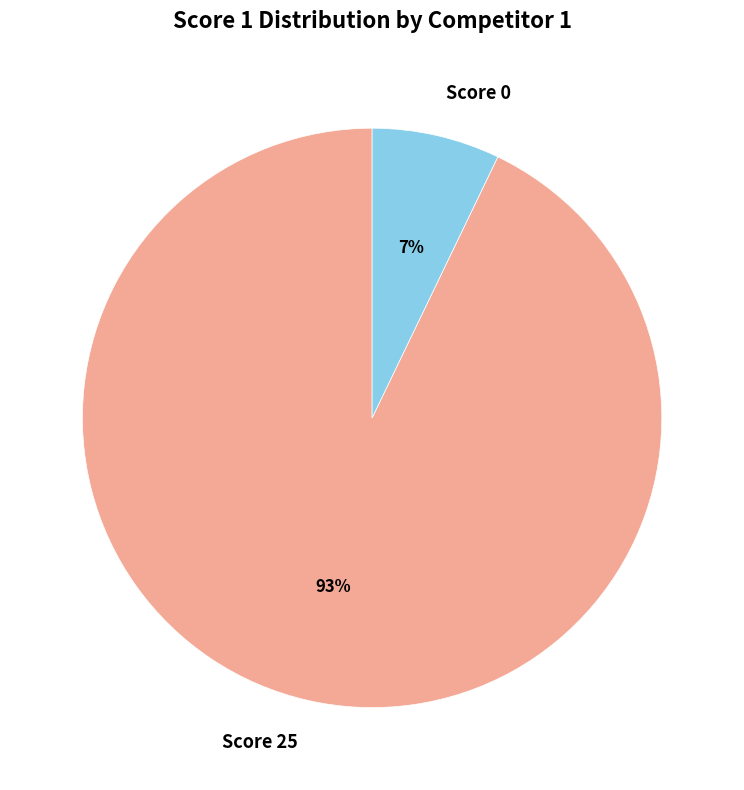

Is the sum of Score 25 and Score 0 greater than half?

Yes